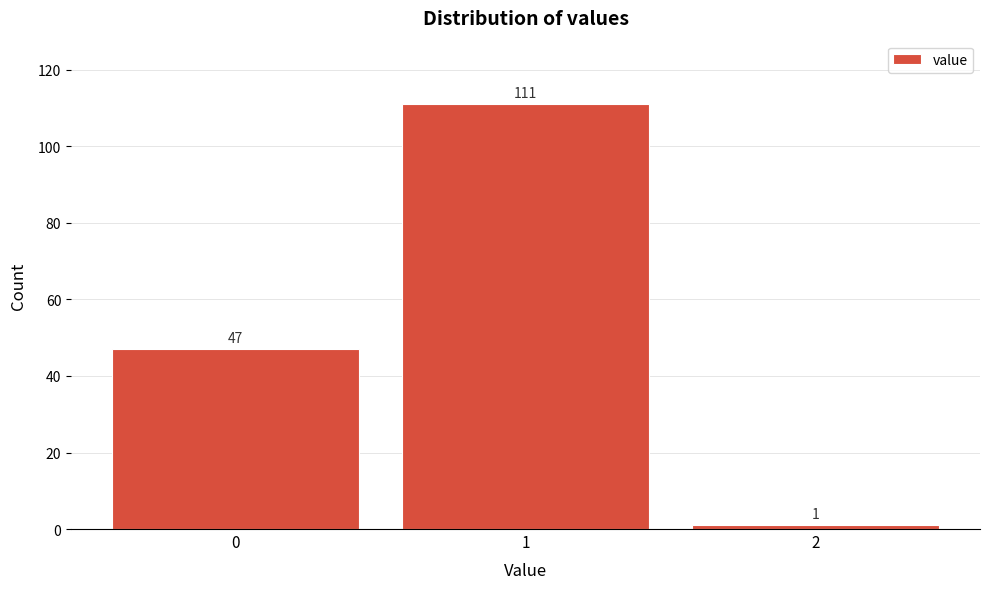

Reading left to right, list all the values displayed in this chart.

0=47	1=111	2=1